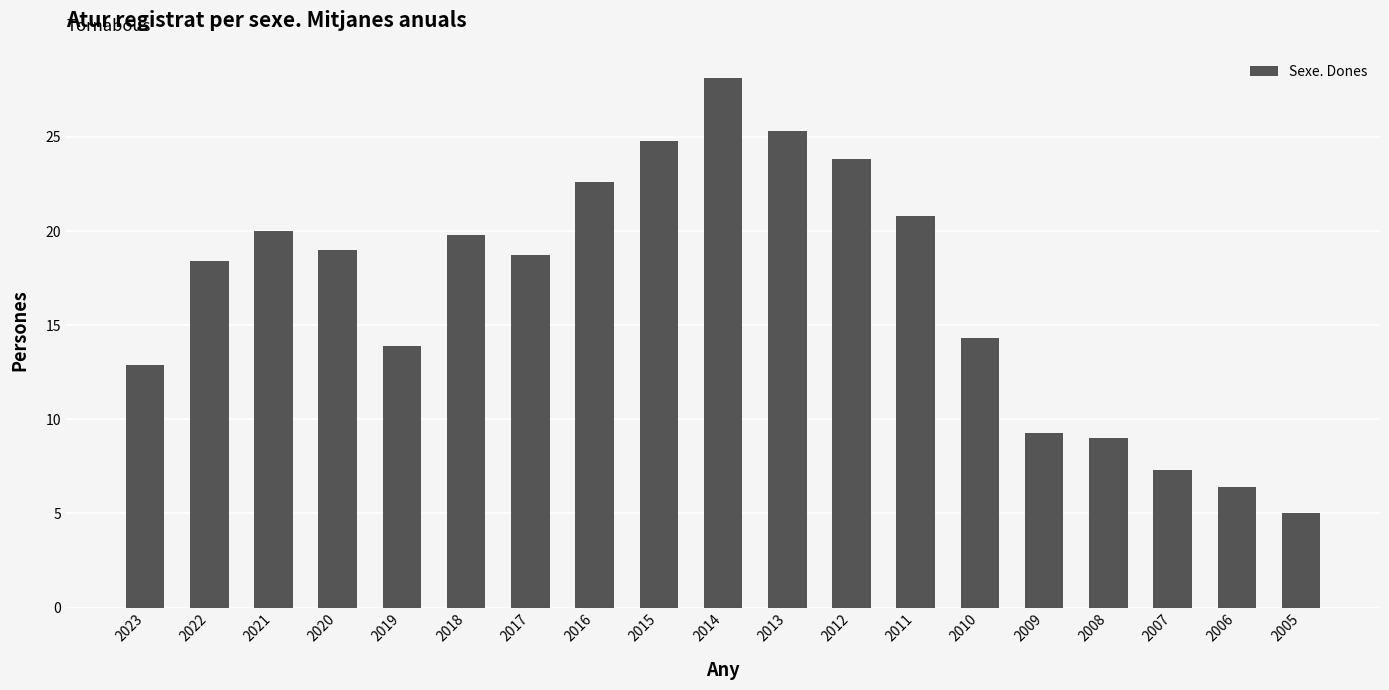

What is the greatest value displayed?

28.1